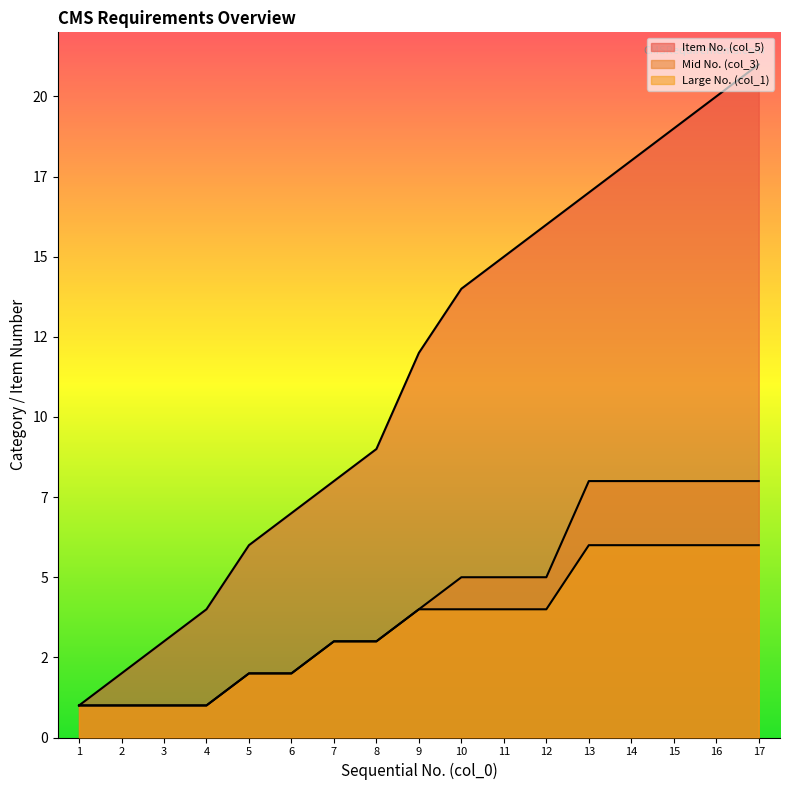

Read the Mid No. (col_3) value at 12.

5